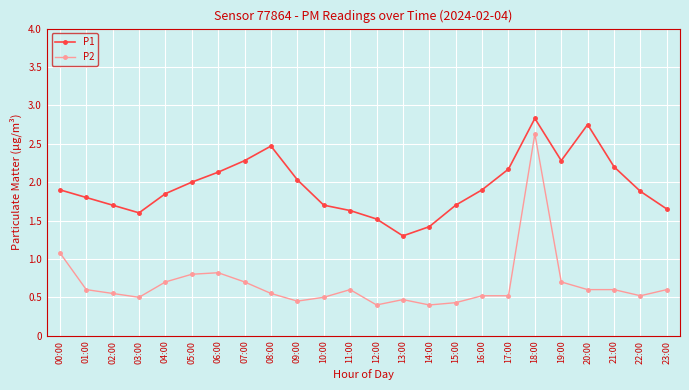

What are all the series names shown in the legend?

P1, P2